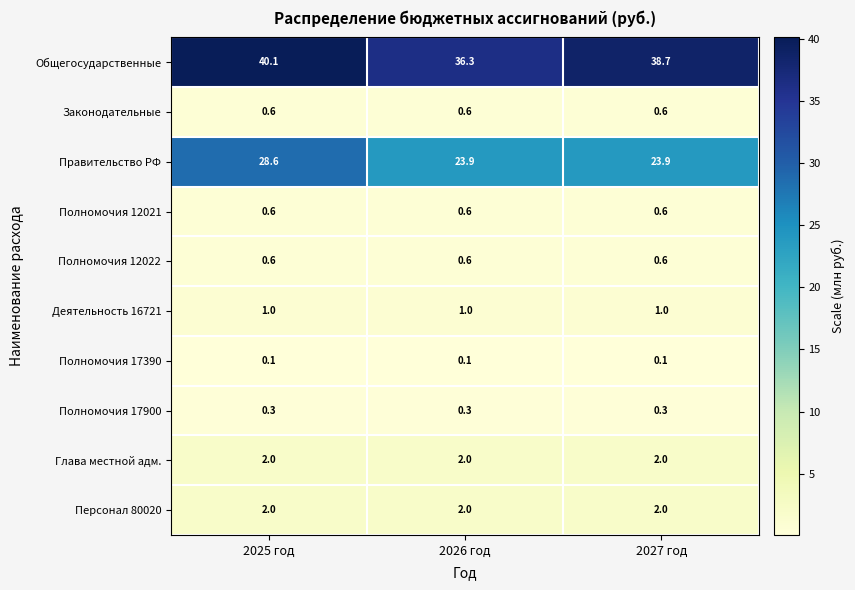

What is the approximate value of Персонал 80020 at 2027 год?

2.0